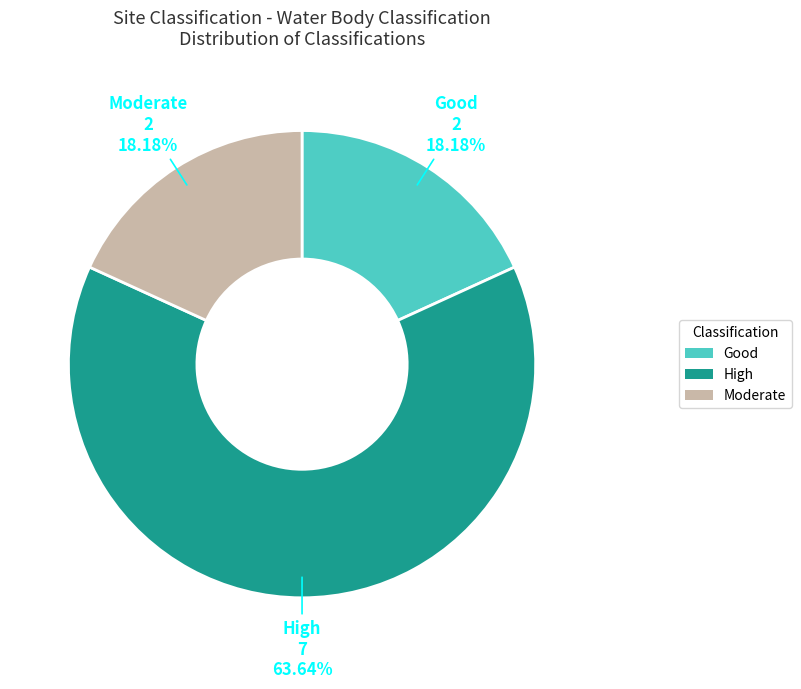

How many slices are in this pie chart?

3